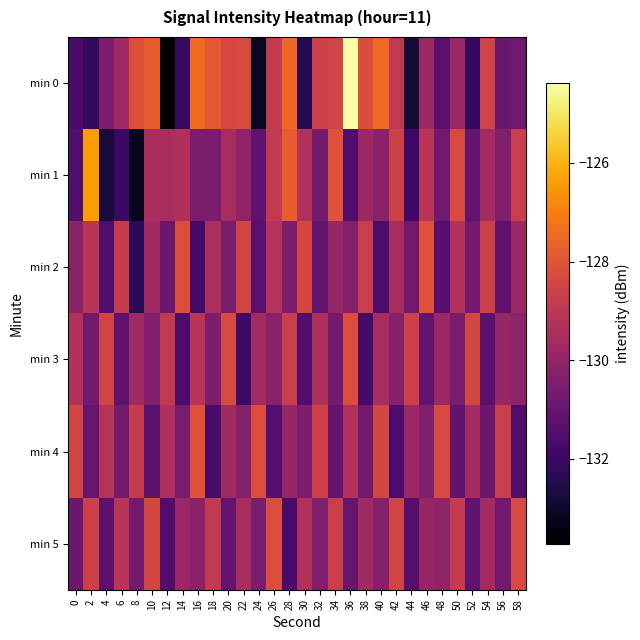

Which label corresponds to the smallest value in the chart?

12